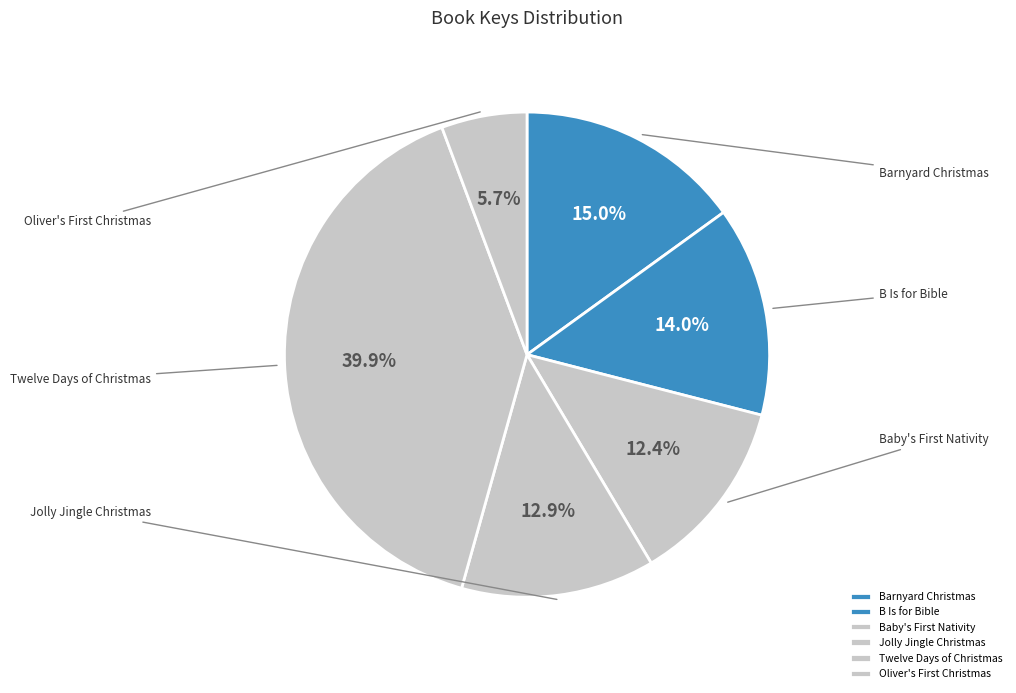

How much of the chart is everything except Twelve Days of Christmas?

60.1%